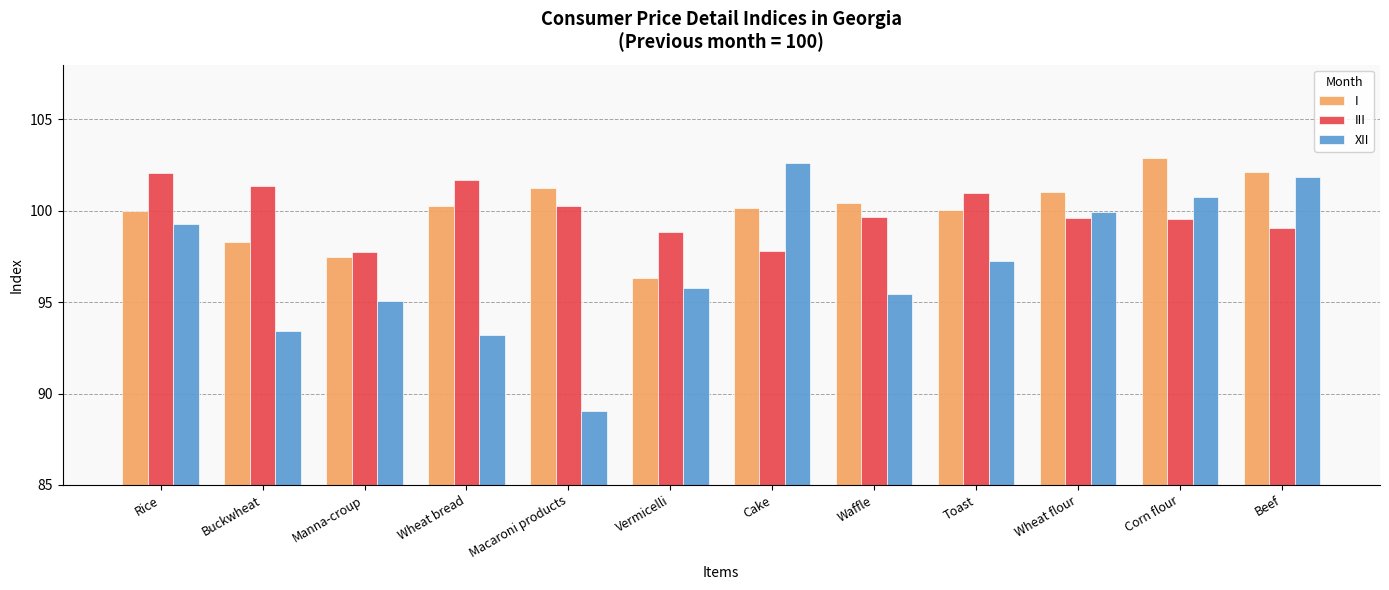

What is the difference between the maximum and second lowest values in the III series?

4.3